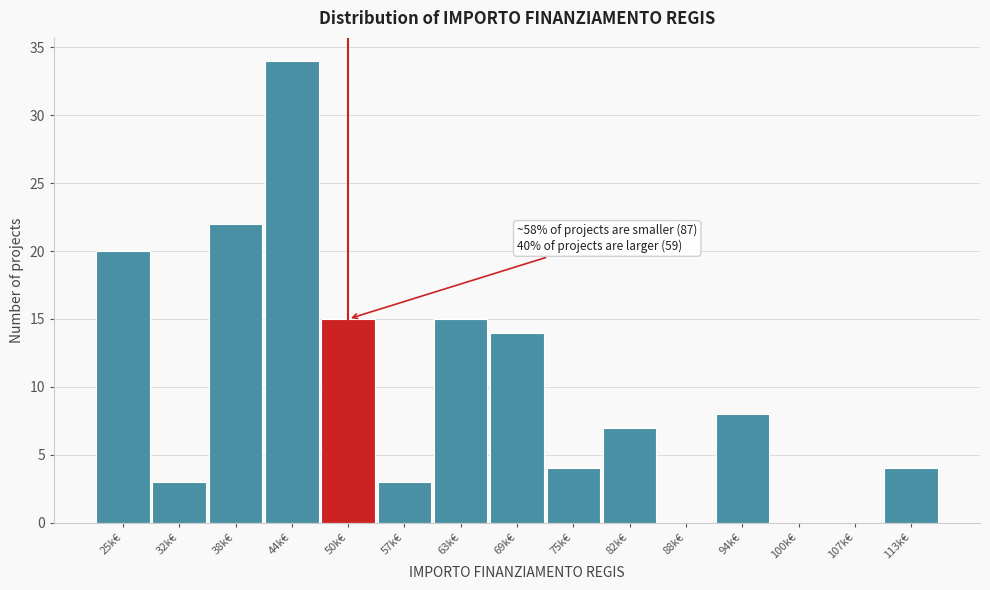

Reading left to right, list all the values displayed in this chart.

25k€=20	32k€=3	38k€=22	44k€=34	50k€=15	57k€=3	63k€=15	69k€=14	75k€=4	82k€=7	88k€=0	94k€=8	100k€=0	107k€=0	113k€=4